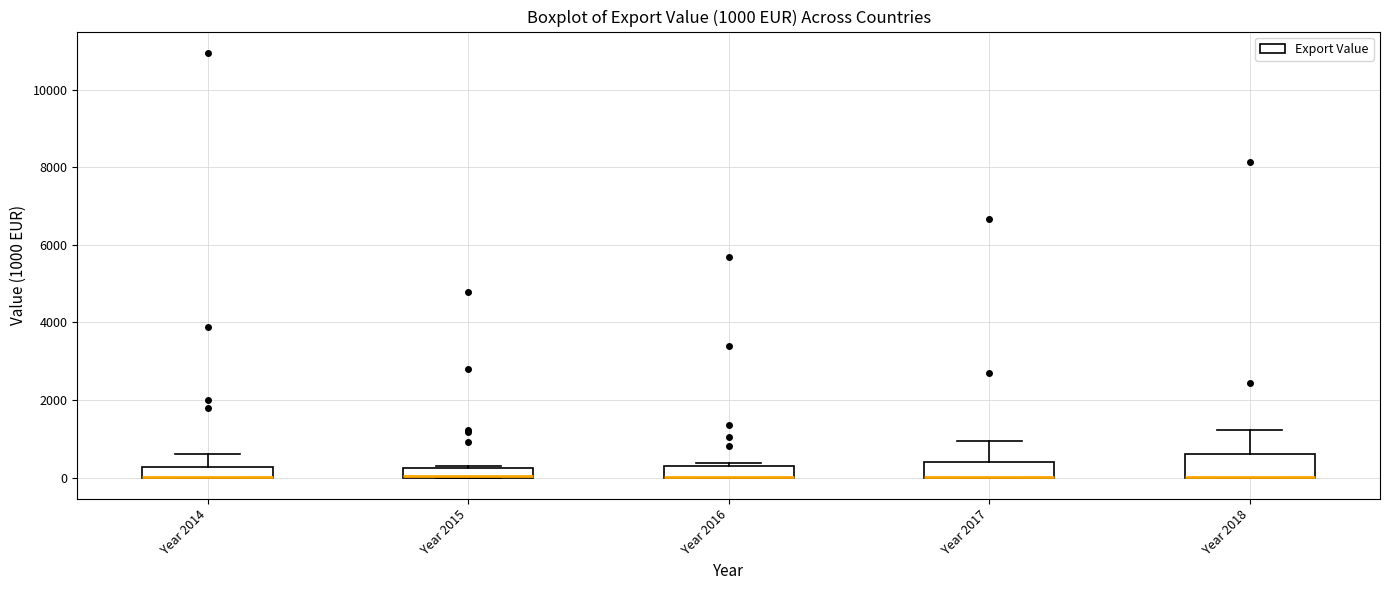

Comparing the boxes themselves (not the whiskers), which one is the tallest?

Year 2018